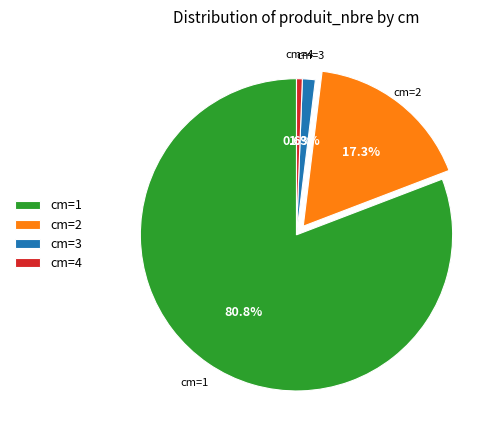

Which slice is the smallest?

cm=4